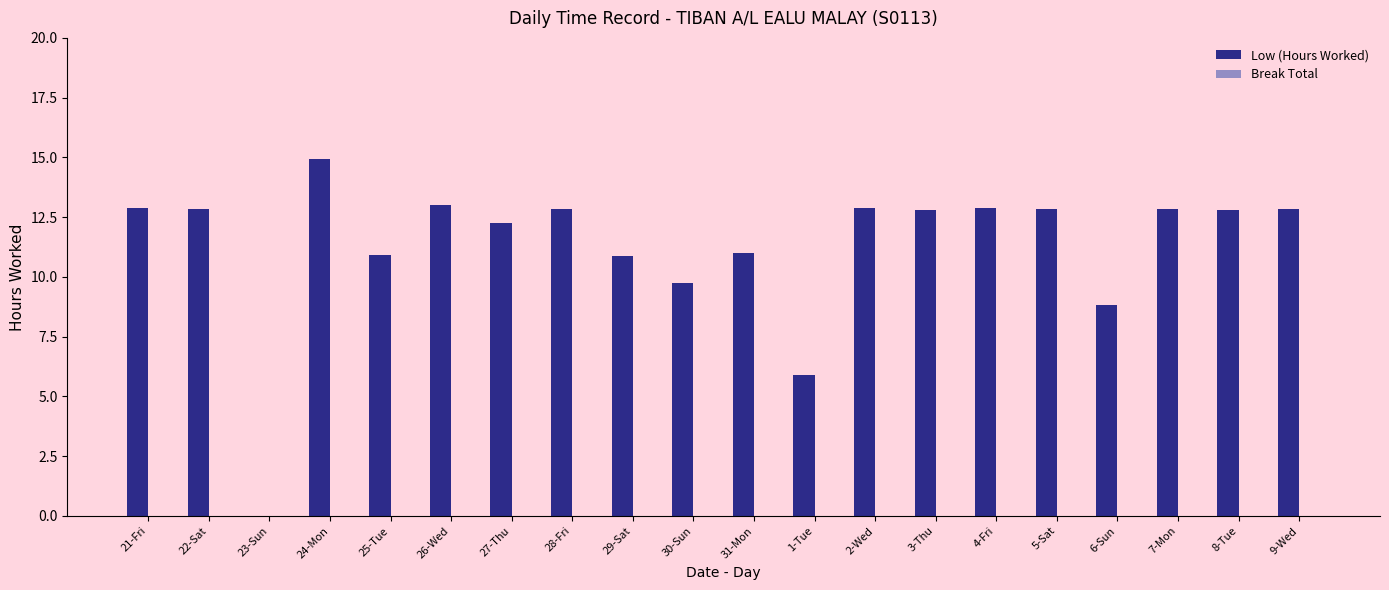

At which label is the value closest to 7?

1-Tue